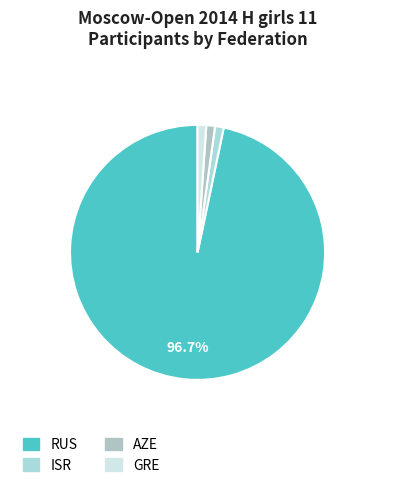

True or false: ISR accounts for 15% of the total.

False